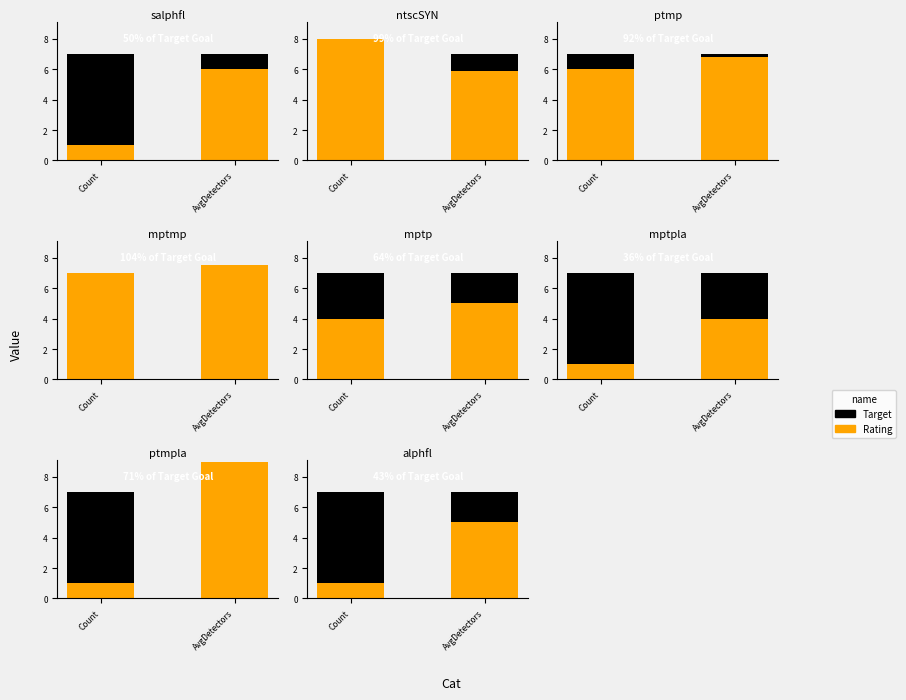

Which series has the largest total across all categories?

Target